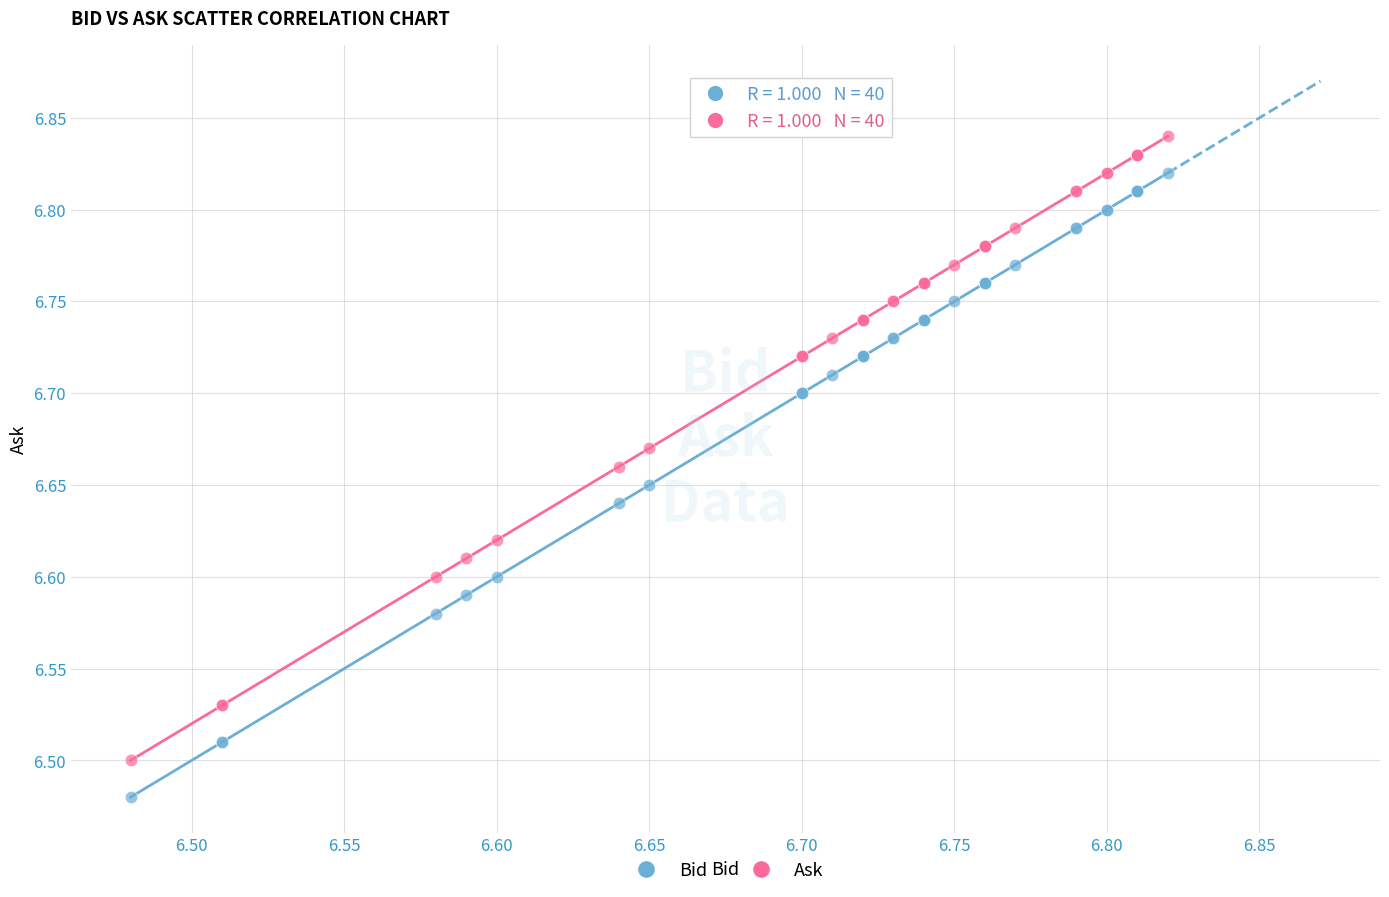

What are all the series names shown in the legend?

Bid, Ask